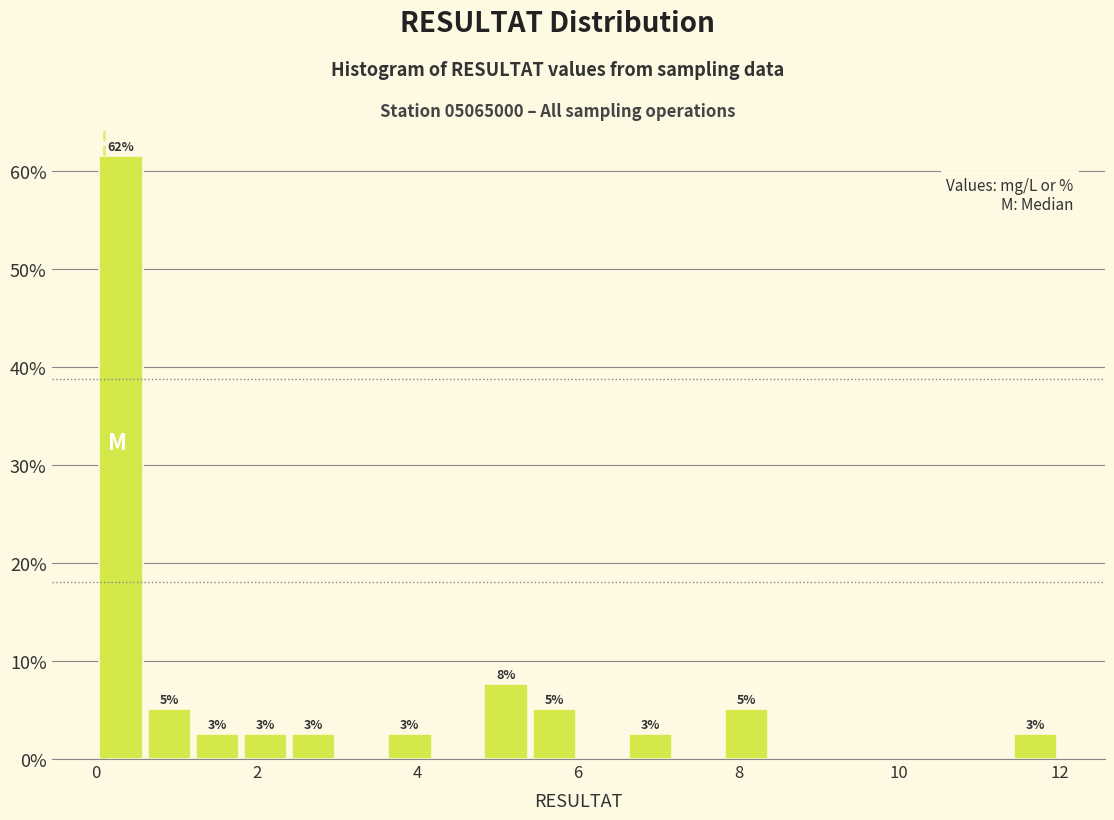

Read against the x-axis, roughly where is the centre of the tallest bar?

0.4